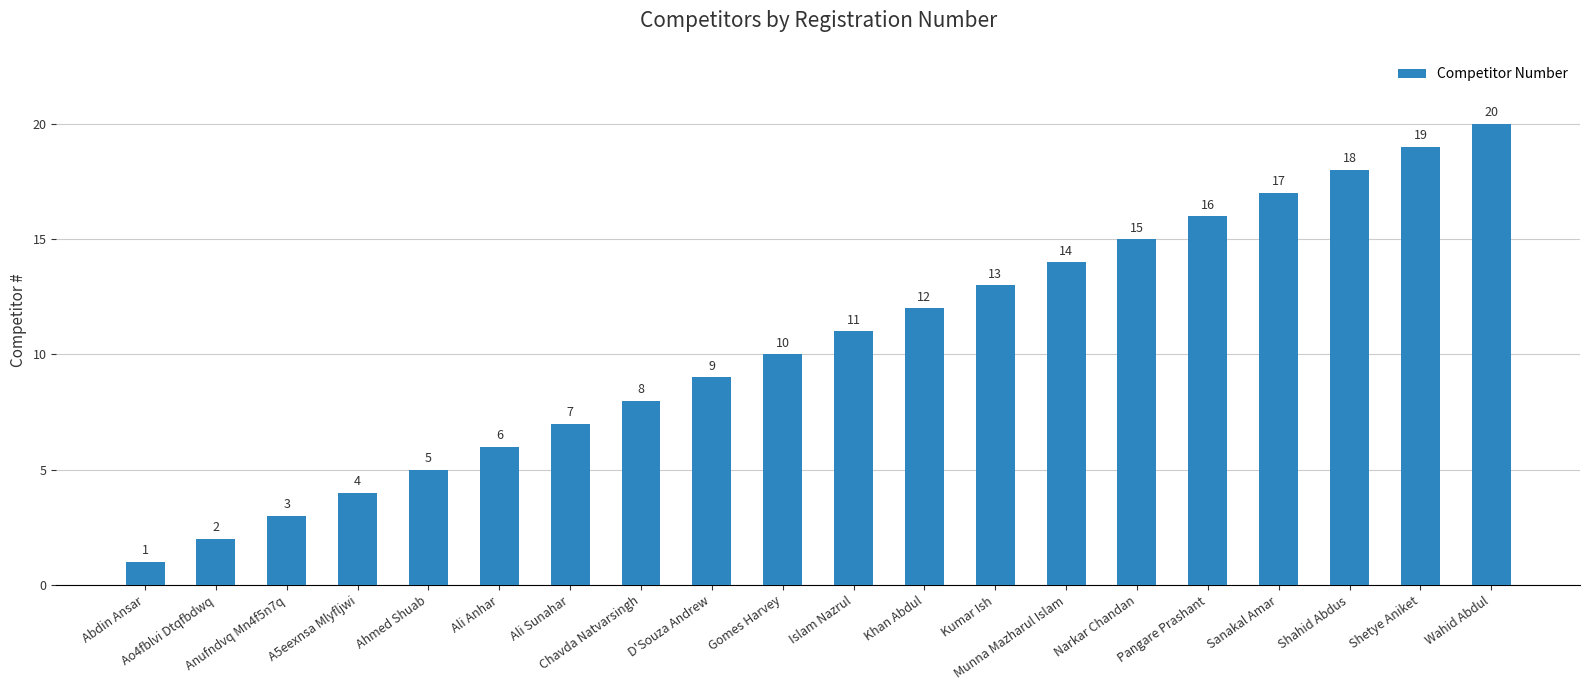

What is the sum of all values?

210